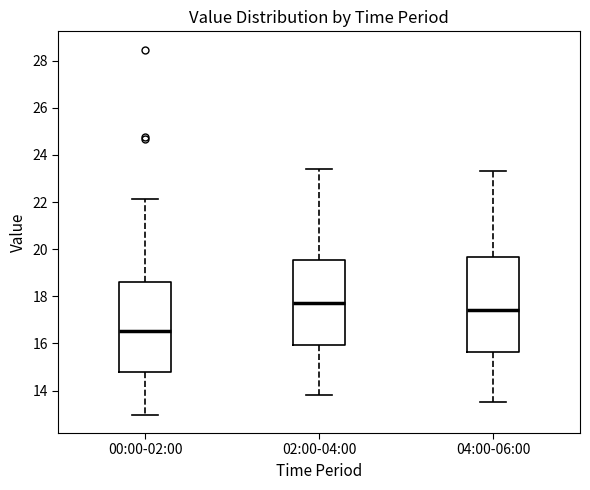

Which box has the lowest median line?

00:00-02:00